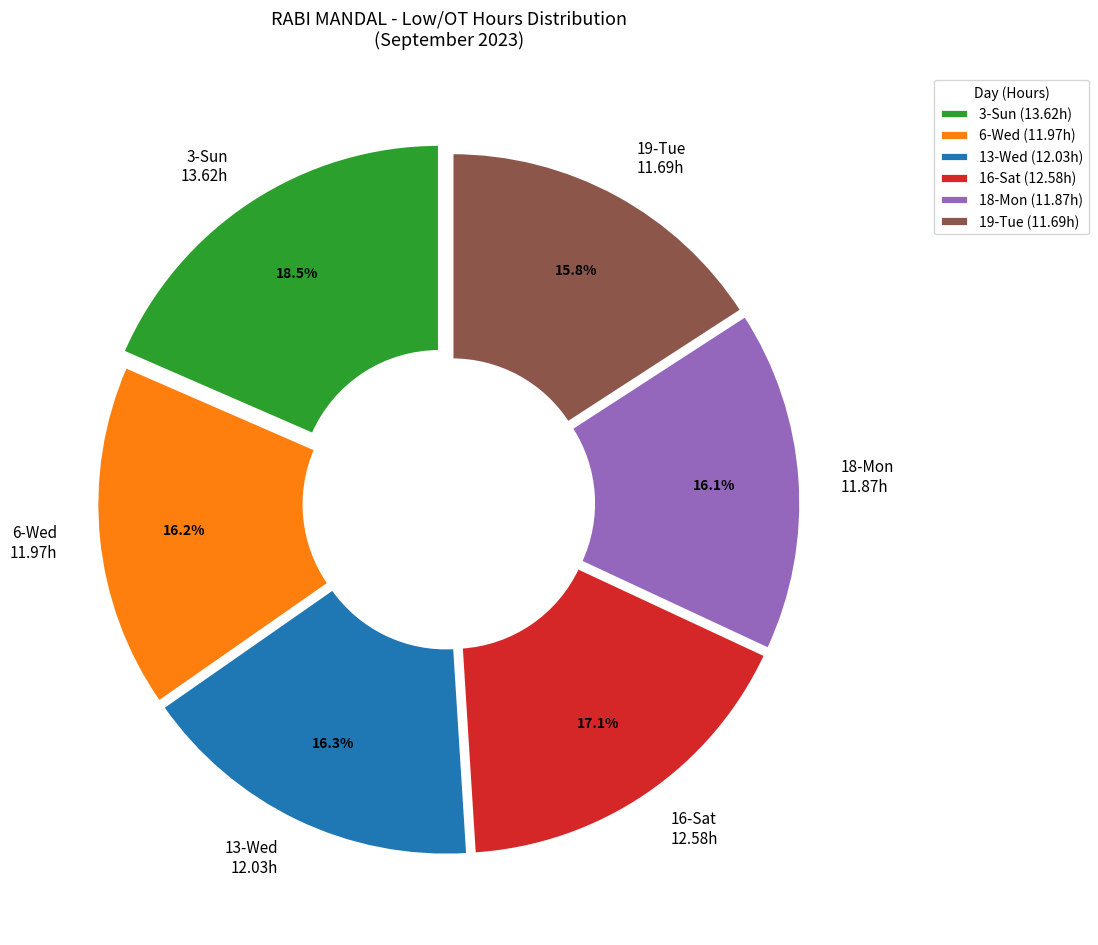

Is it true that 19-Tue is 8% of the pie?

False